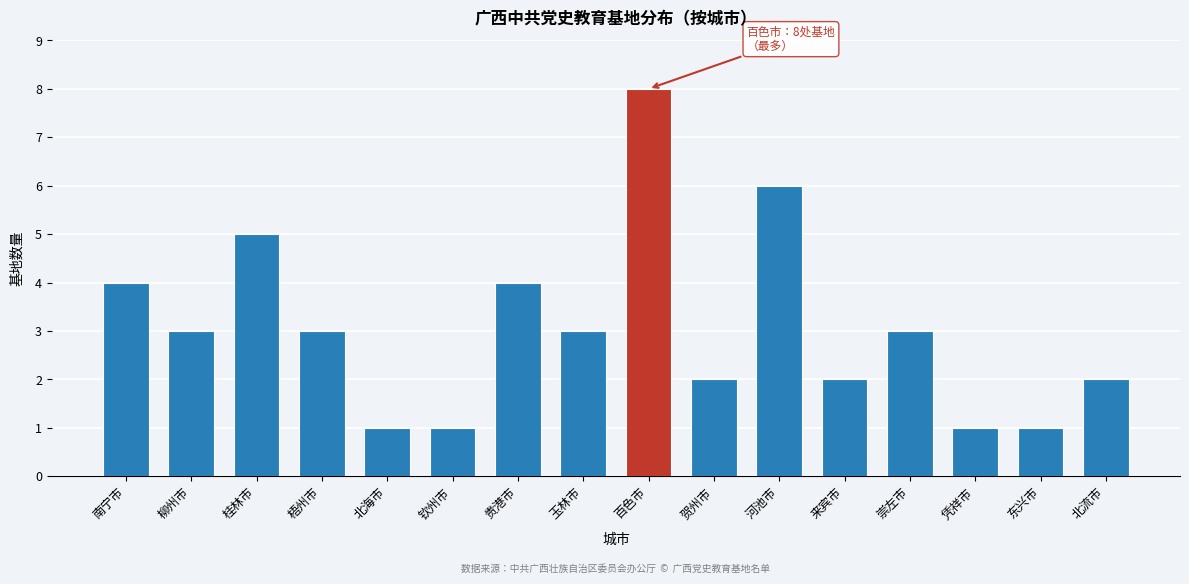

Reading left to right, what are all the values shown in this chart?

4	3	5	3	1	1	4	3	8	2	6	2	3	1	1	2